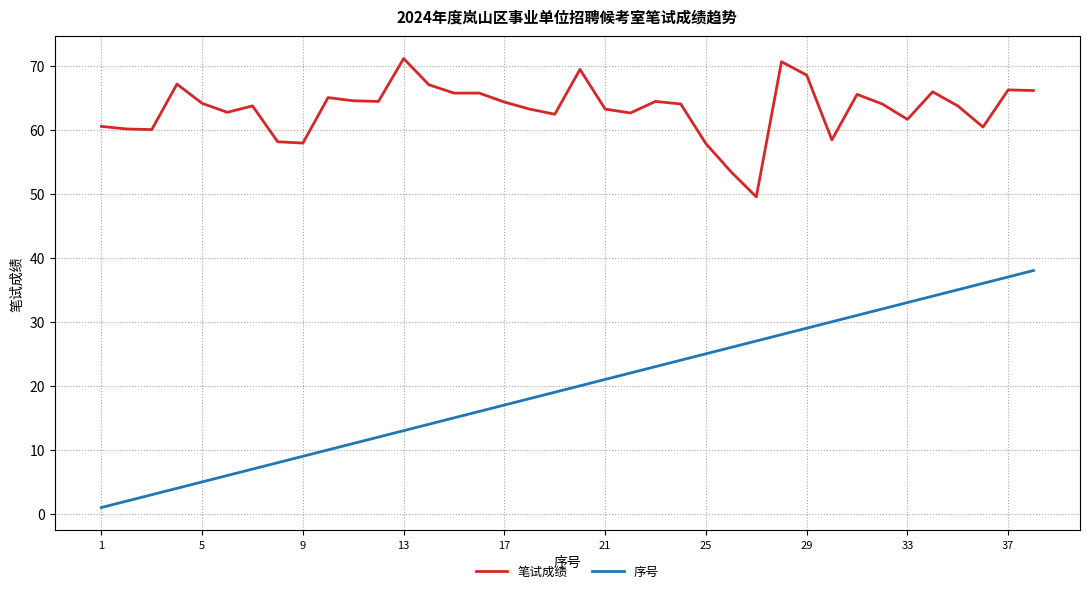

At how many categories does at least one series exceed 11?

38